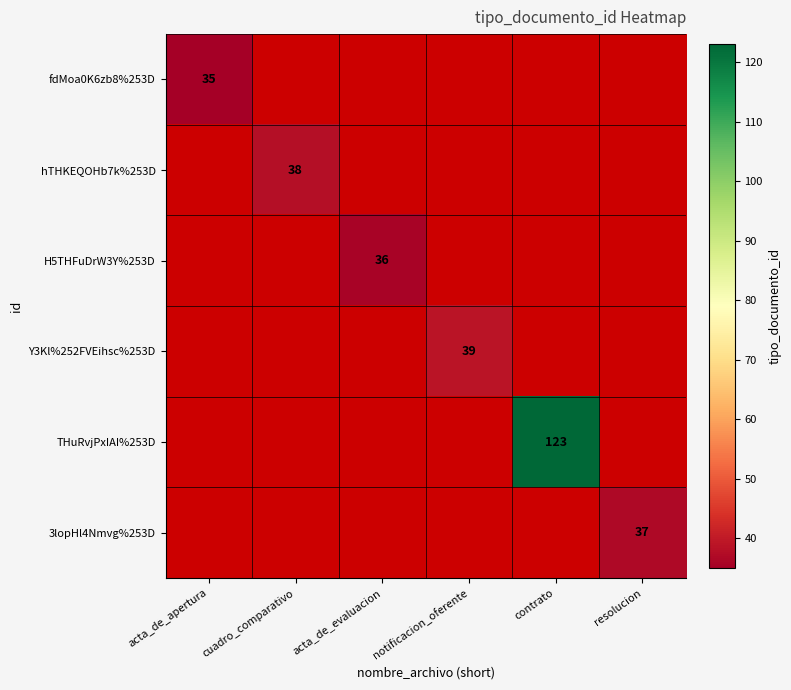

How many data points does each series have?

6